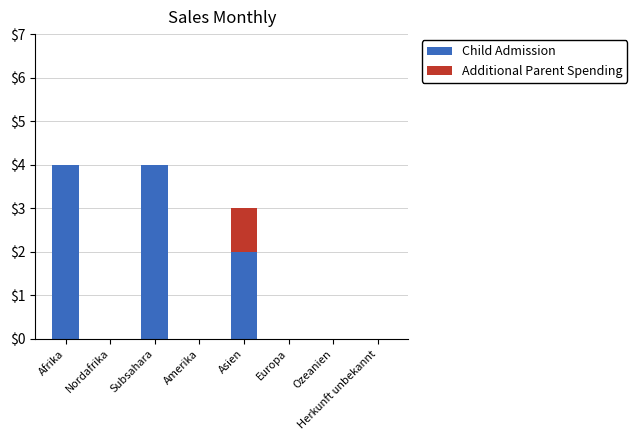

What is the total value across all series at Subsahara?

4